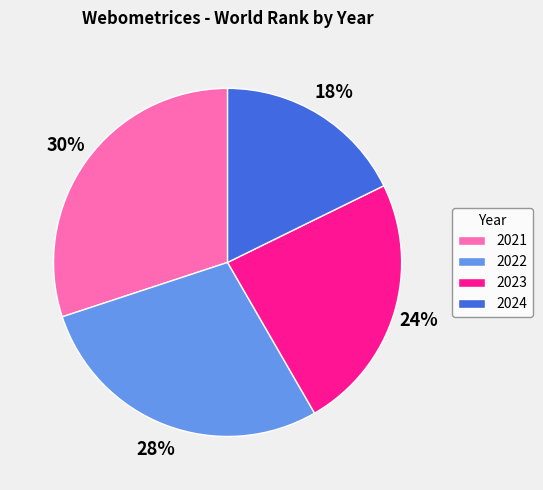

Do 2023 and 2022 together represent more than half of the pie?

Yes